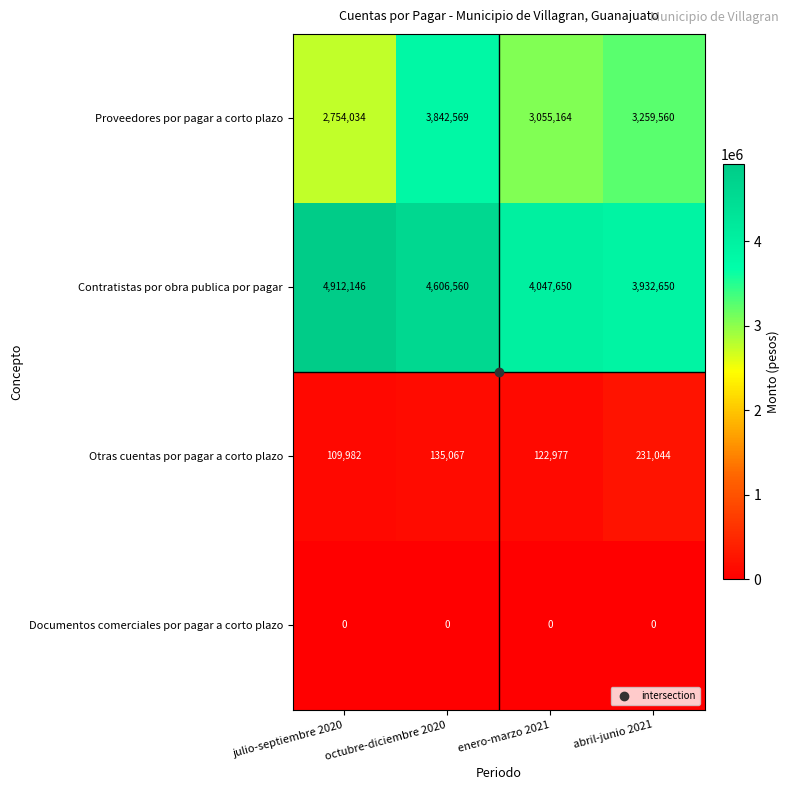

Which series has the widest spread of values?

Proveedores por pagar a corto plazo